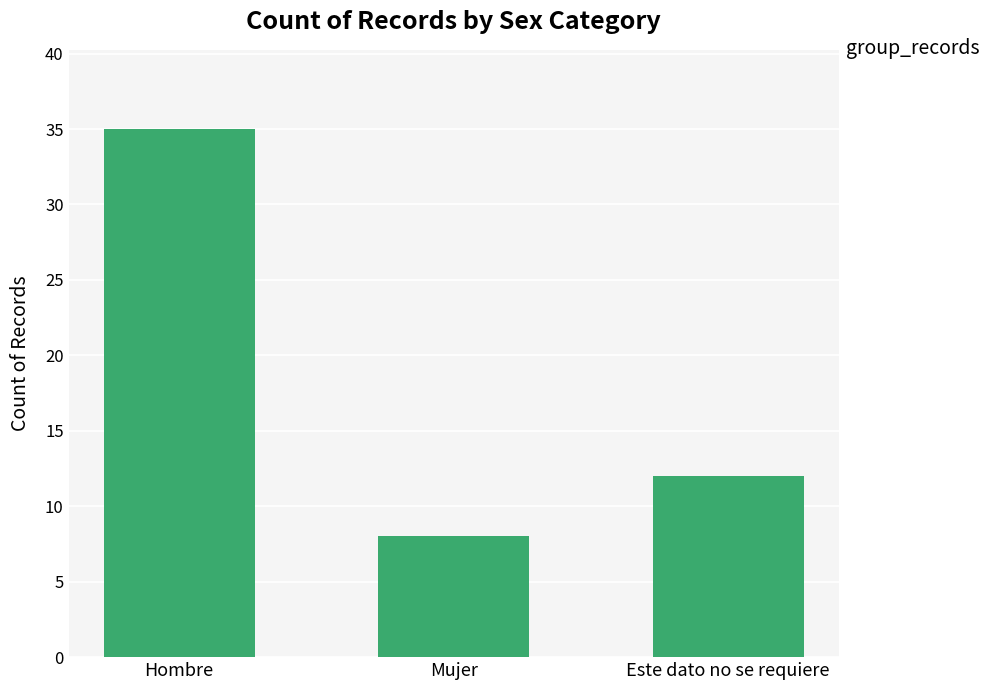

How many bars are there in total?

3